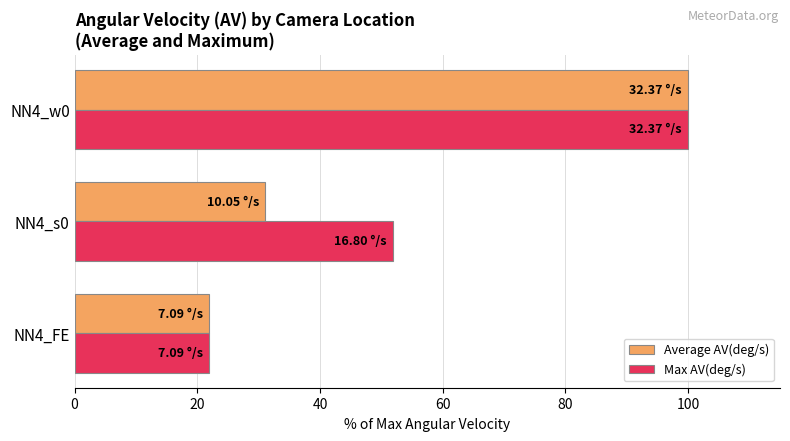

What is the sum of all Max AV(deg/s) values?

173.8